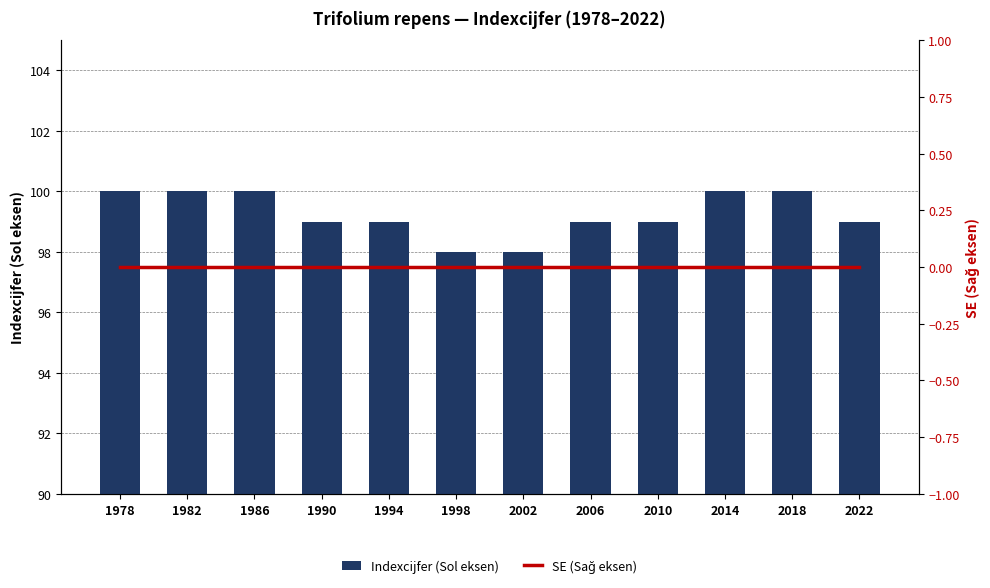

At which category is the sum across all series the highest?

1978